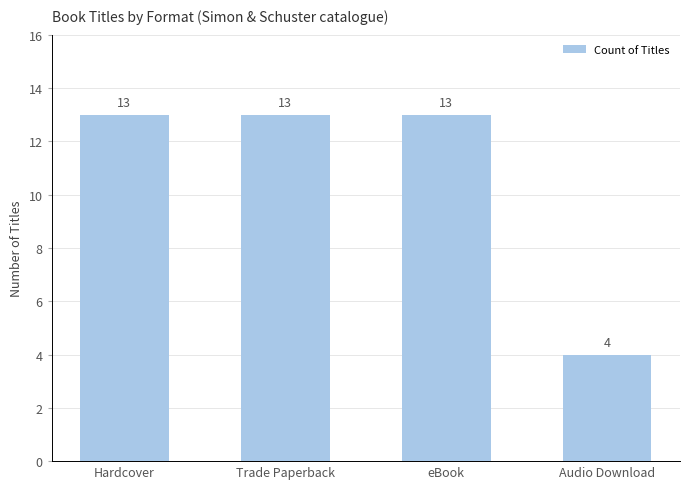

Reading left to right, what are all the values shown in this chart?

Hardcover=13	Trade Paperback=13	eBook=13	Audio Download=4